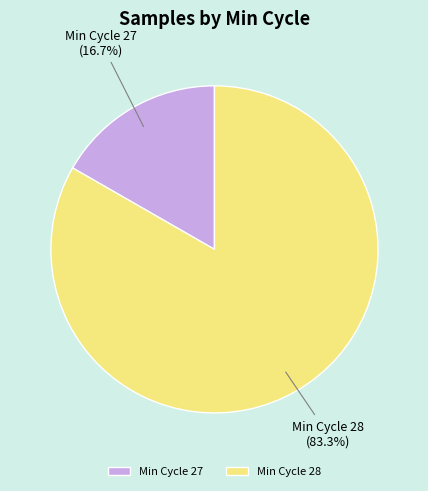

Does any single category account for the majority?

Yes